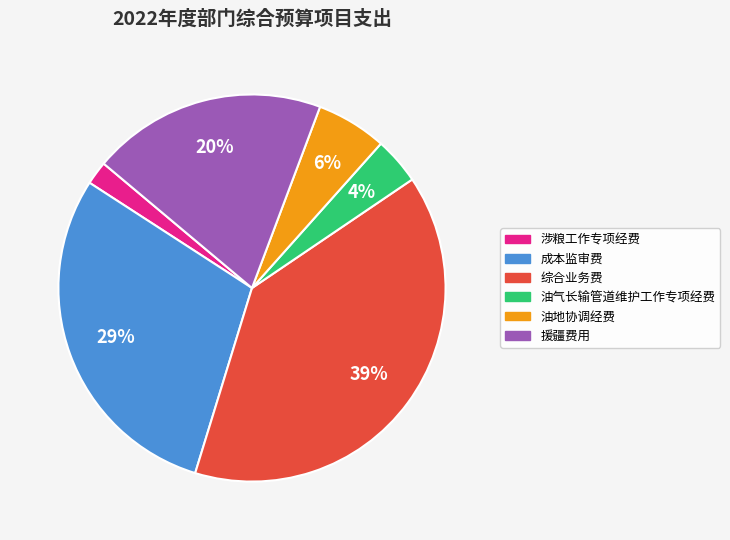

How many segments does this pie chart have?

6